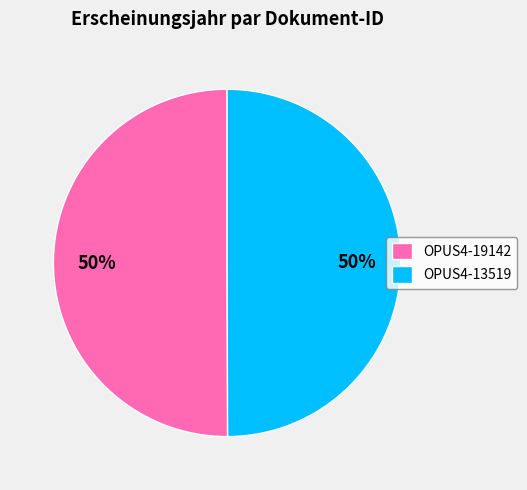

How many slices are in this pie chart?

2